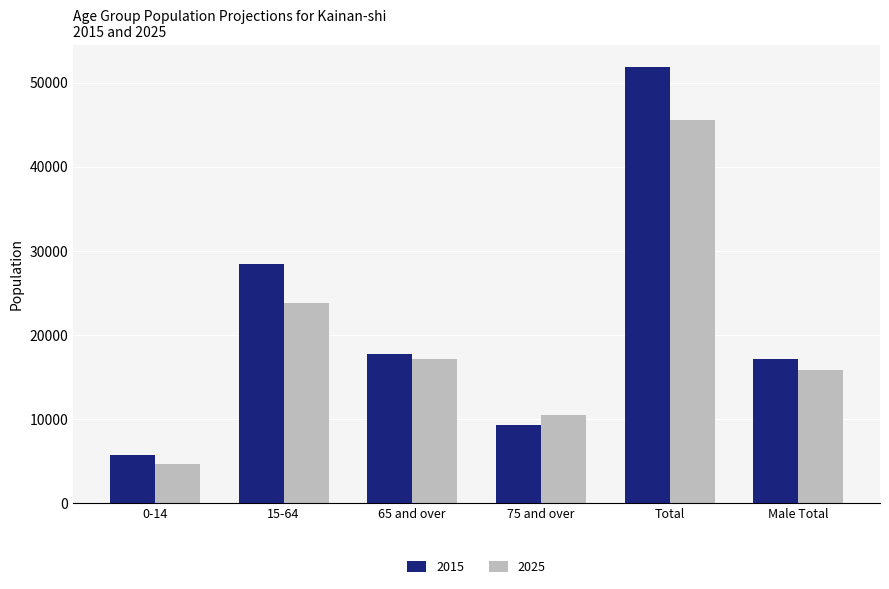

What is the sum of all 2015 values?

130088